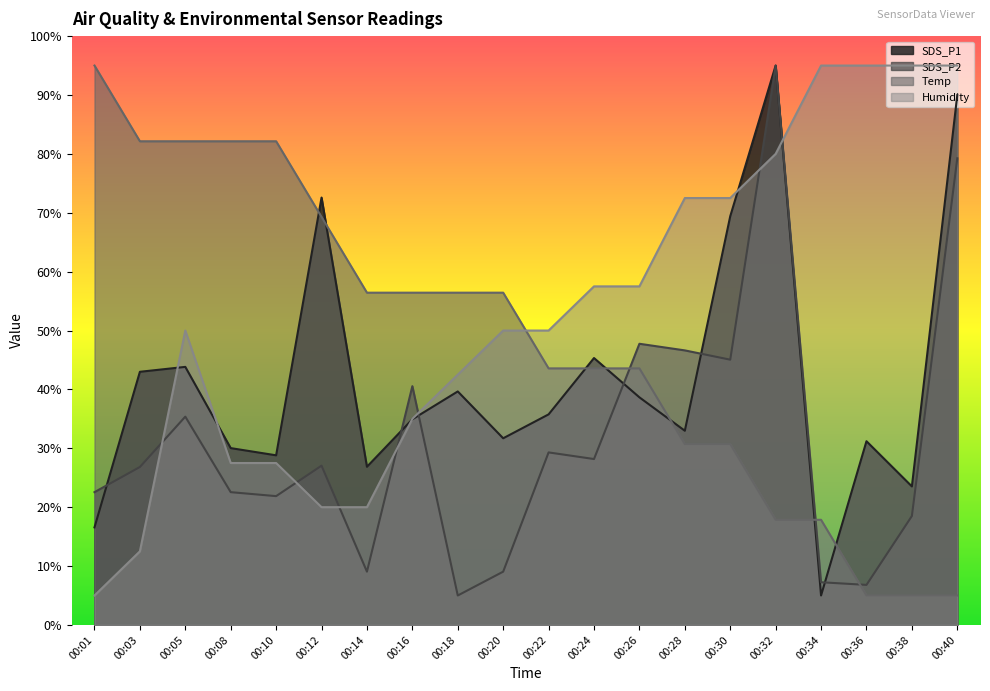

Which series changed the most between 00:12 and 00:28?

Humidity